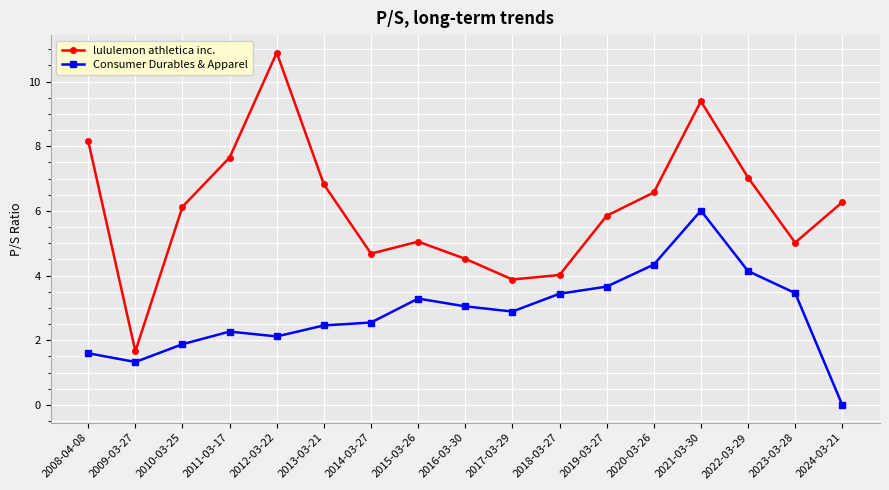

At which category does the chart reach its peak across all series?

2012-03-22